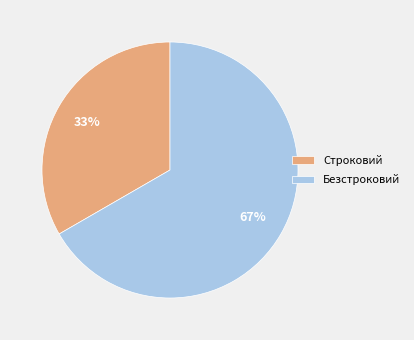

How many slices are in this pie chart?

2